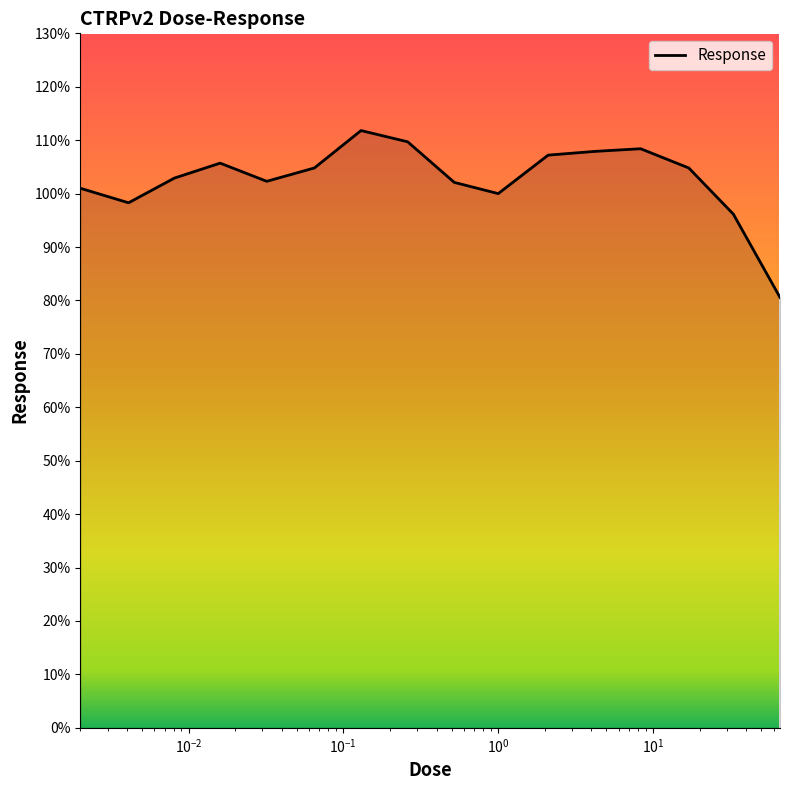

Count the number of categories in the chart.

16